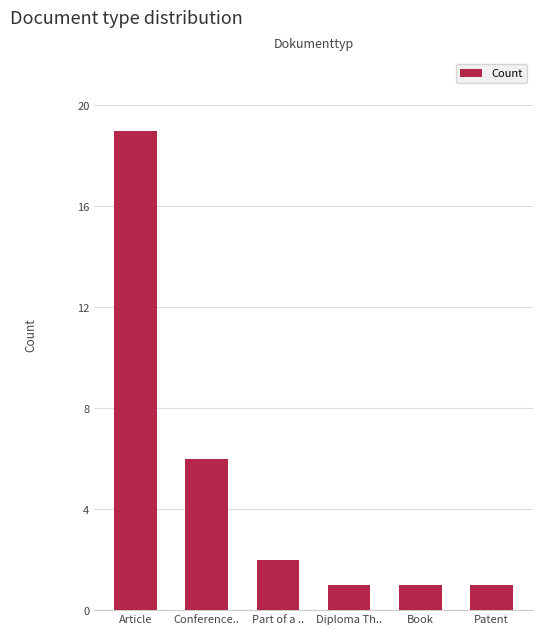

What is the sum of all values?

30